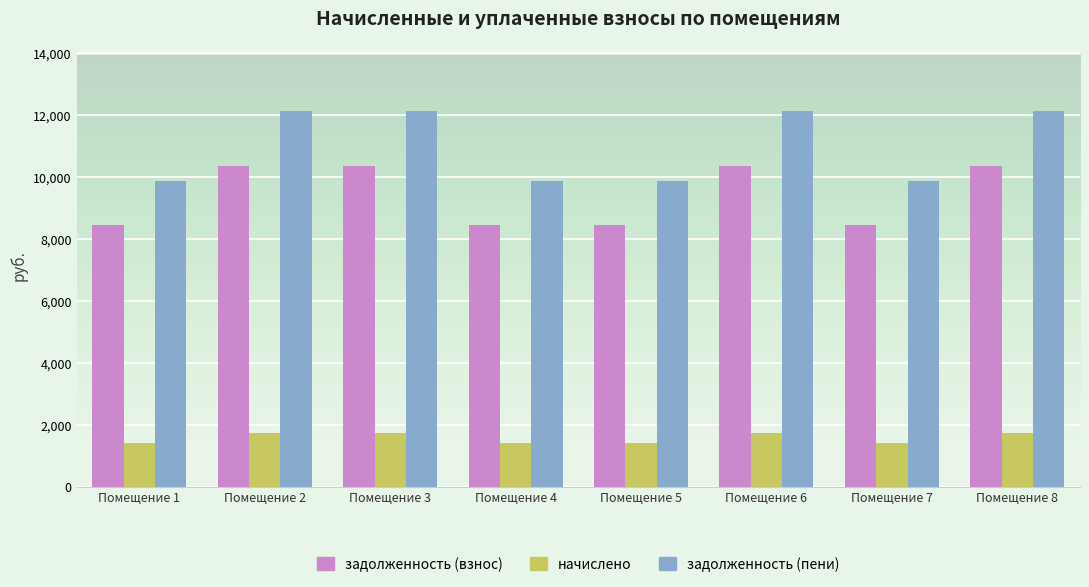

Rank the series by their maximum value, from highest to lowest.

задолженность (пени), задолженность (взнос), начислено